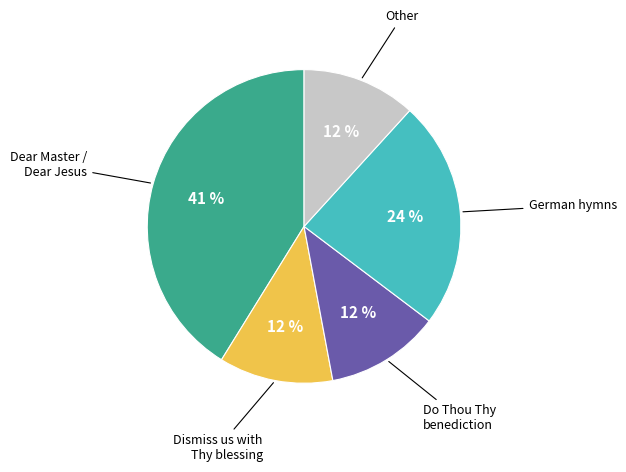

Is there any slice that represents more than half of the pie?

No